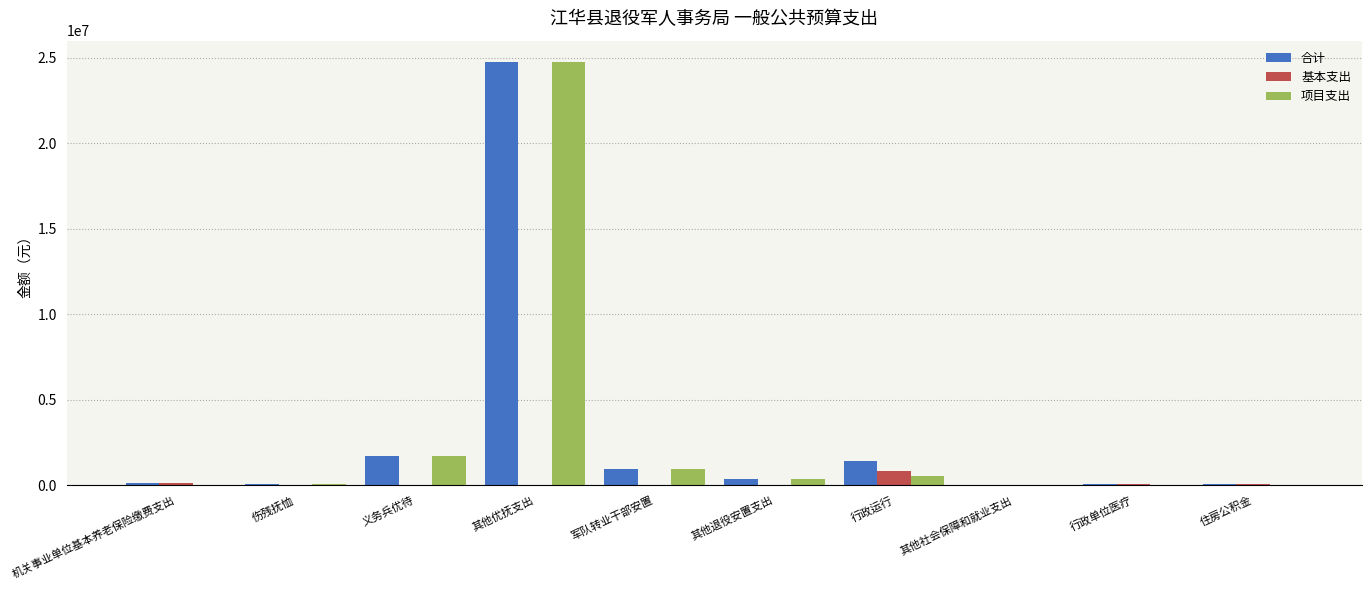

How many series are shown in this chart?

3